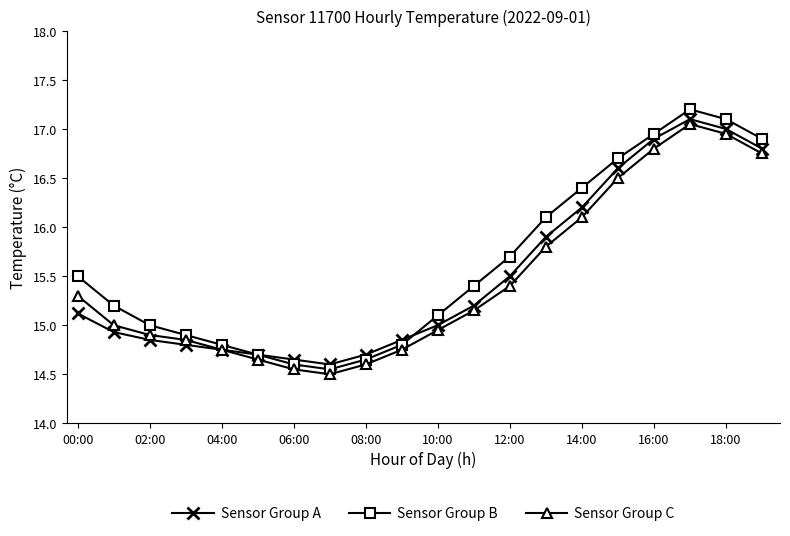

Which series has the widest spread of values?

Sensor Group B